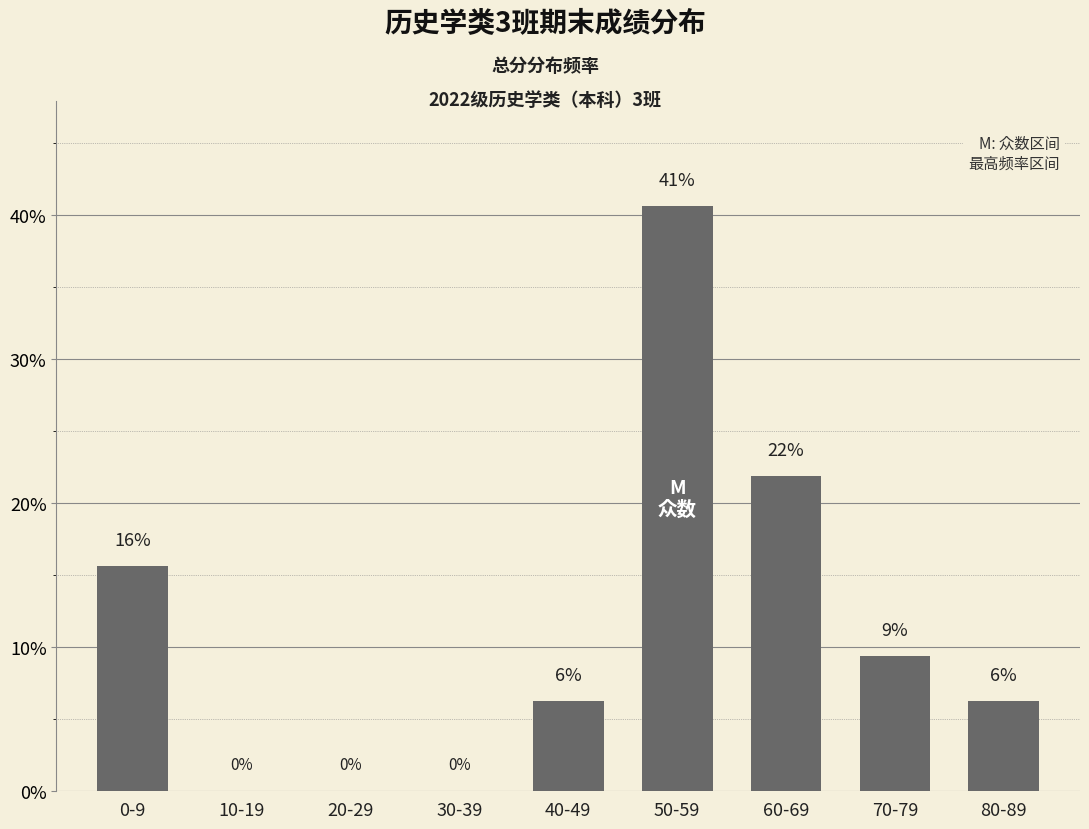

Rank the categories by value from highest to lowest.

50-59, 60-69, 0-9, 70-79, 40-49, 80-89, 10-19, 20-29, 30-39